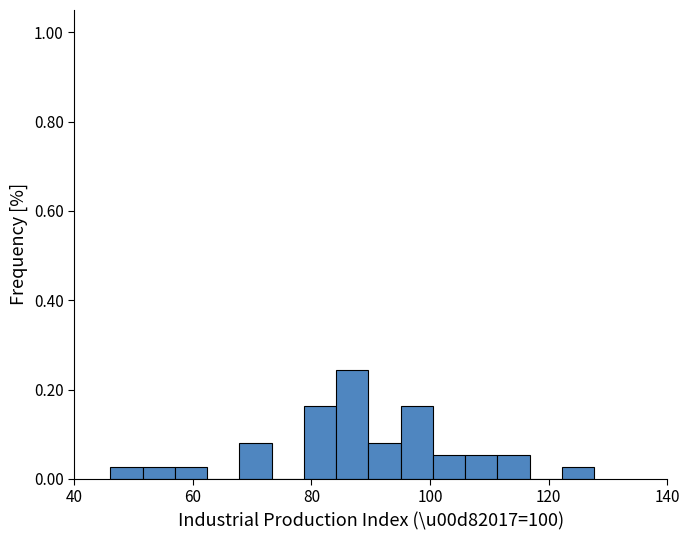

Read against the x-axis, roughly where is the centre of the tallest bar?

86